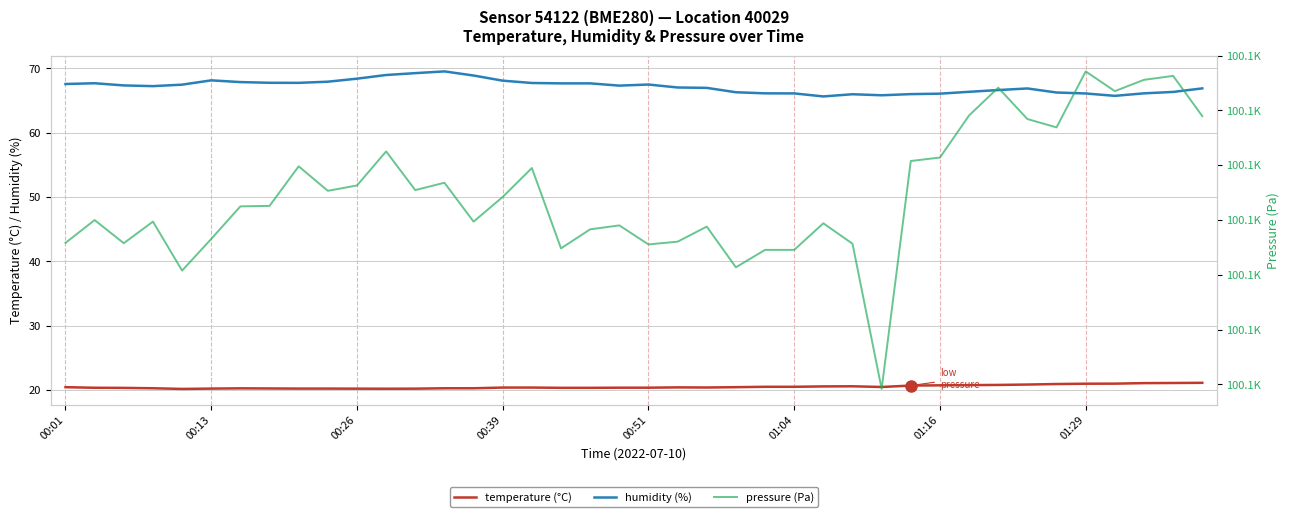

What position from the left is 32?

33